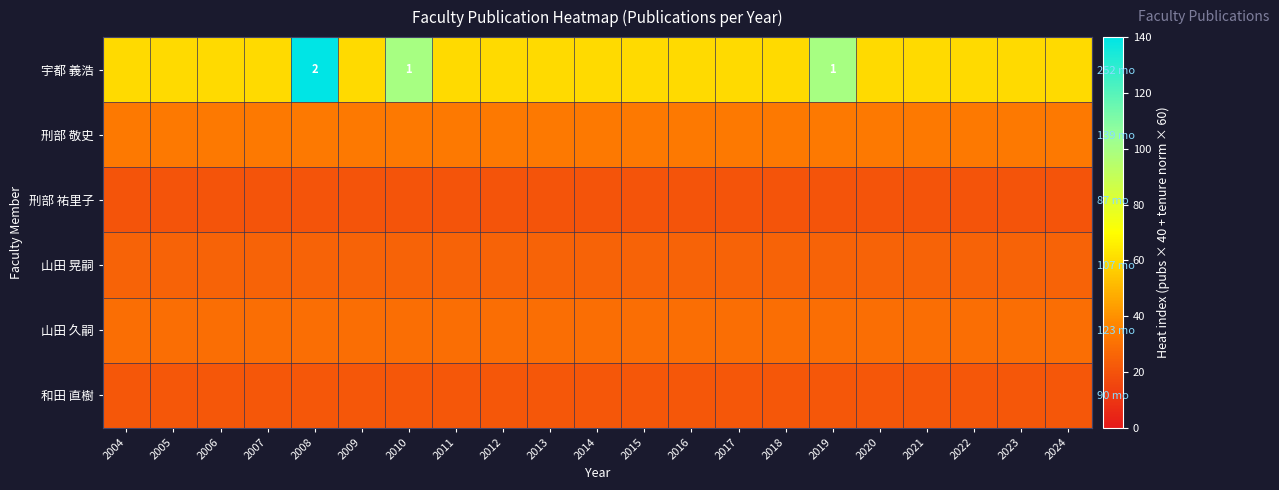

What is the sum of the 山田 晃嗣 values at 2019 and 2012?

51.0